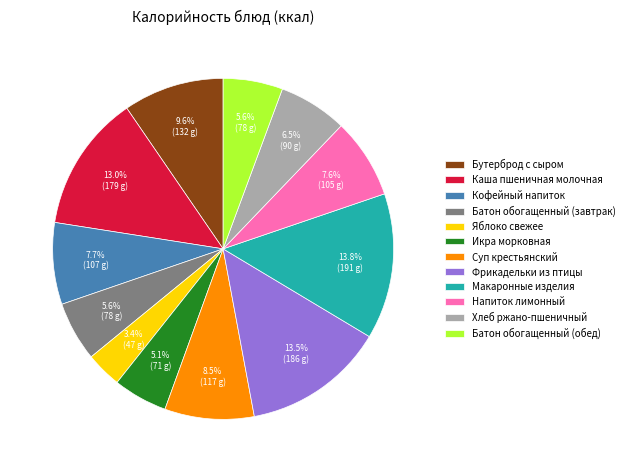

Count the number of slices in the pie.

12